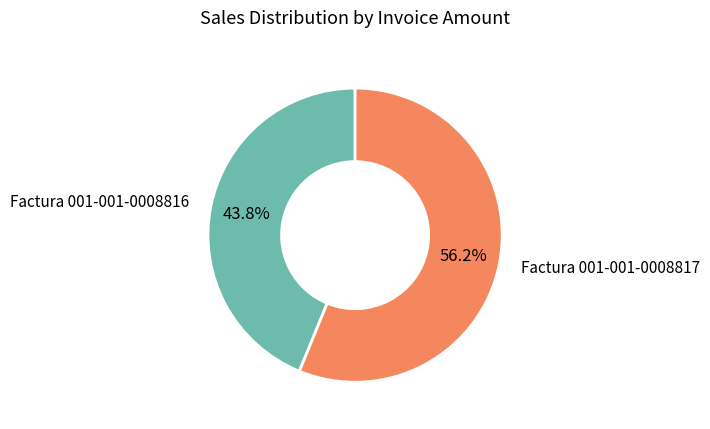

Does any single category account for the majority?

Yes